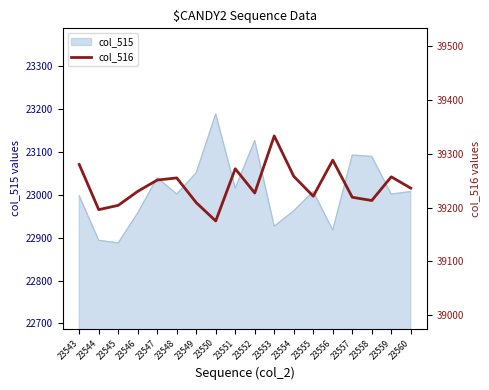

List the labels in order of value, smallest first.

23550, 23544, 23545, 23549, 23558, 23557, 23555, 23552, 23546, 23560, 23547, 23548, 23559, 23554, 23551, 23543, 23556, 23553